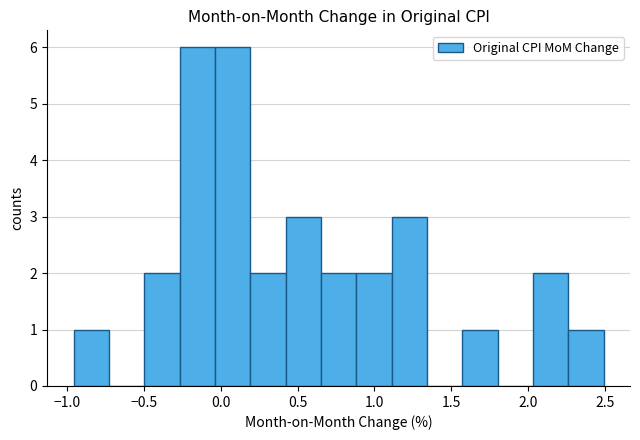

Reading left to right, list every bar in this chart as the range it spans on the x-axis followed by its height. Neither the bar edges nor the heights are printed on the chart, so give them approximately, as read against the axes.

-0.95 to -0.75: 1
-0.75 to -0.50: 0
-0.50 to -0.25: 2
-0.25 to -0.05: 6
-0.05 to 0.20: 6
0.20 to 0.40: 2
0.40 to 0.65: 3
0.65 to 0.90: 2
0.90 to 1.10: 2
1.10 to 1.35: 3
1.35 to 1.55: 0
1.55 to 1.80: 1
1.80 to 2.05: 0
2.05 to 2.25: 2
2.25 to 2.50: 1